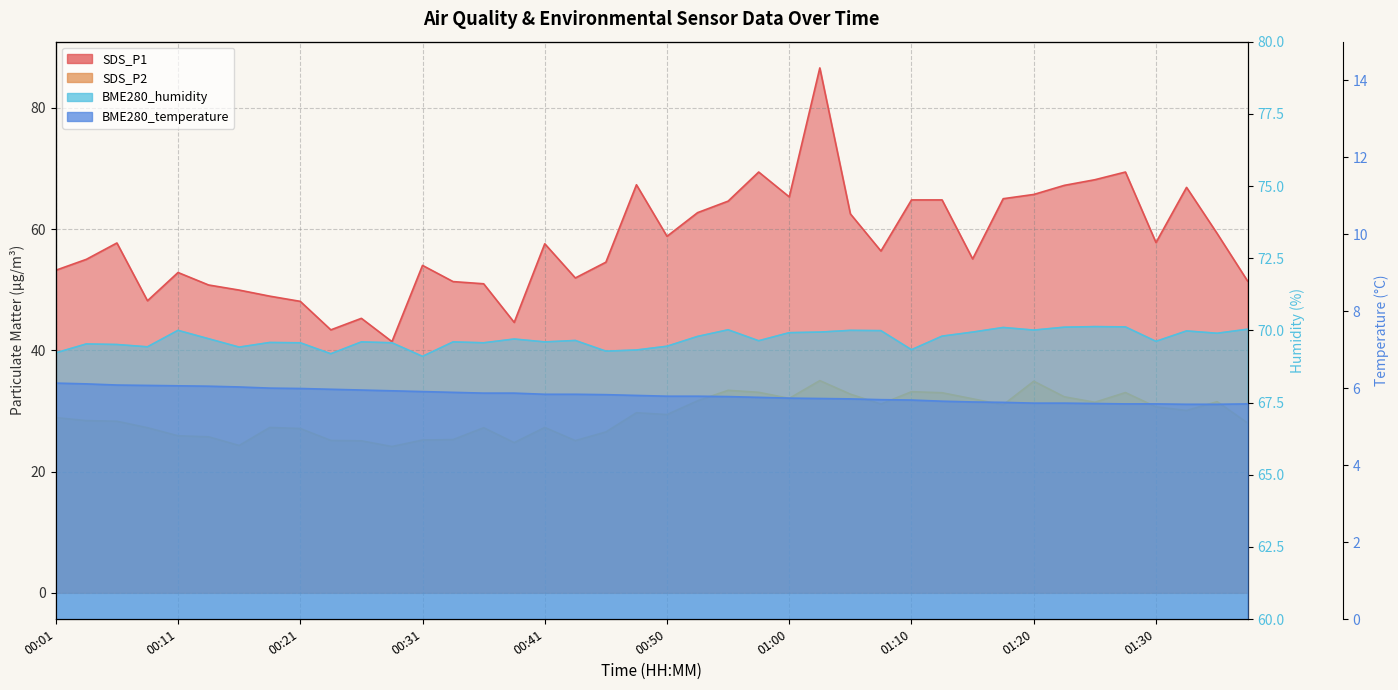

How many data points in SDS_P2 are above 29?

20